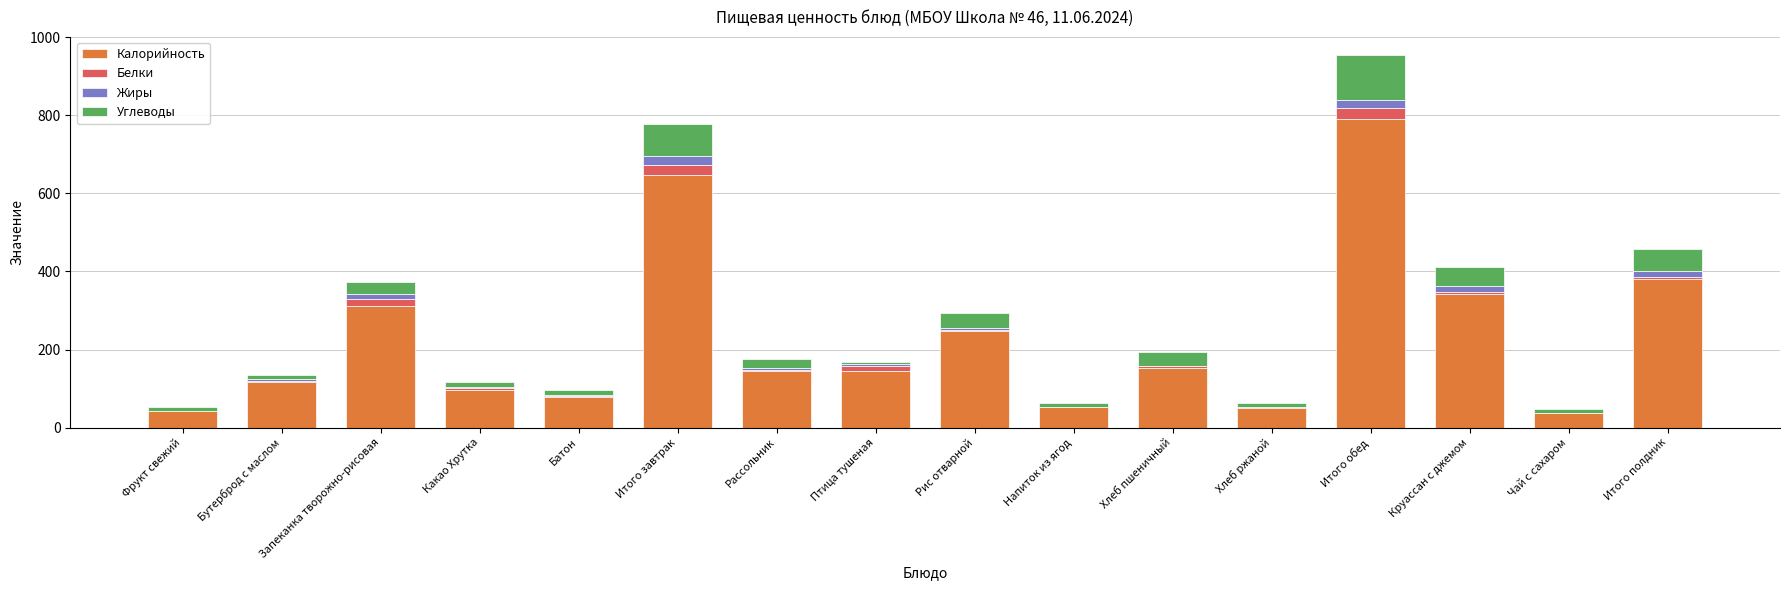

At which label does Калорийность reach its peak?

Итого обед